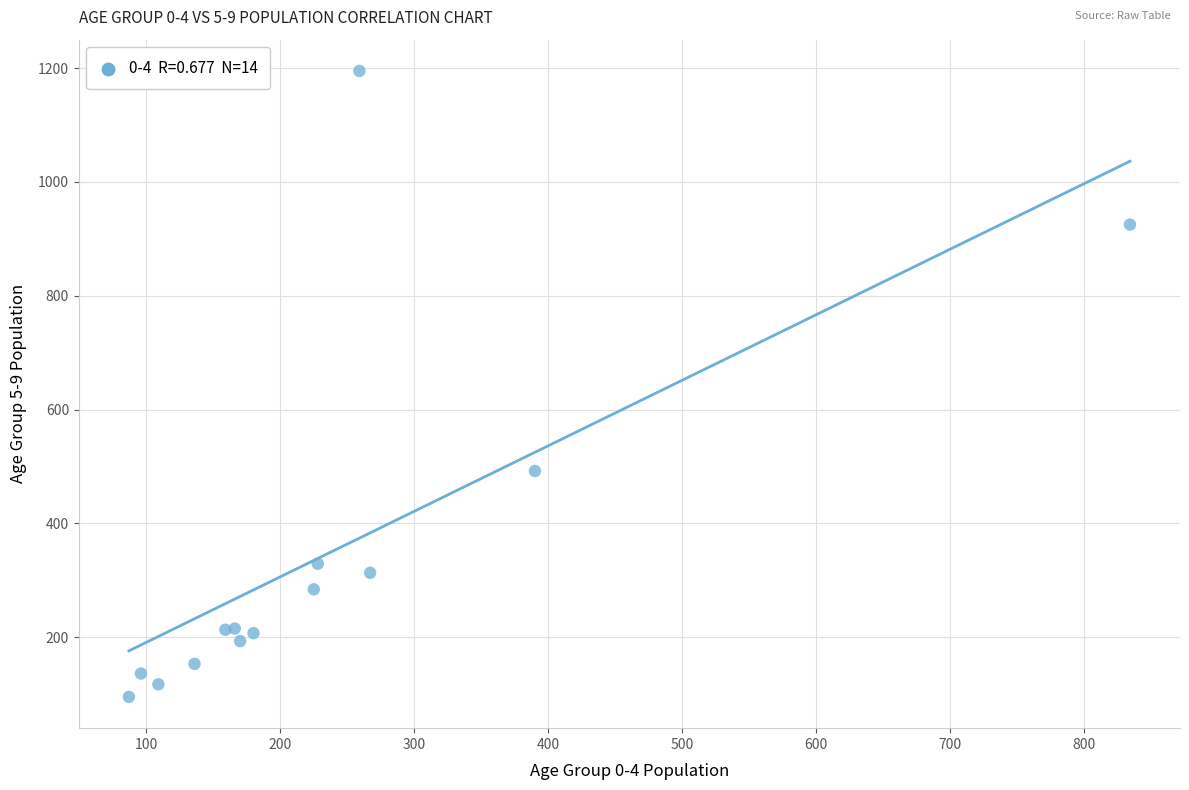

What Y value in the scatter plot is closest to 645?

492